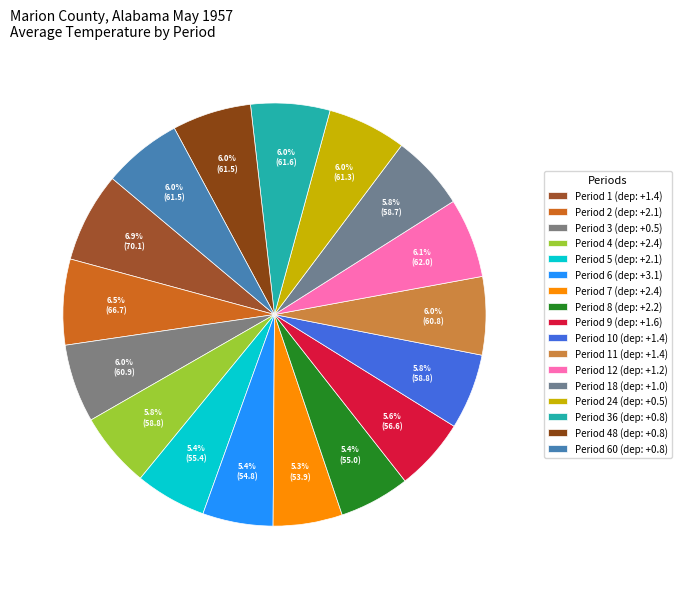

How many segments does this pie chart have?

17